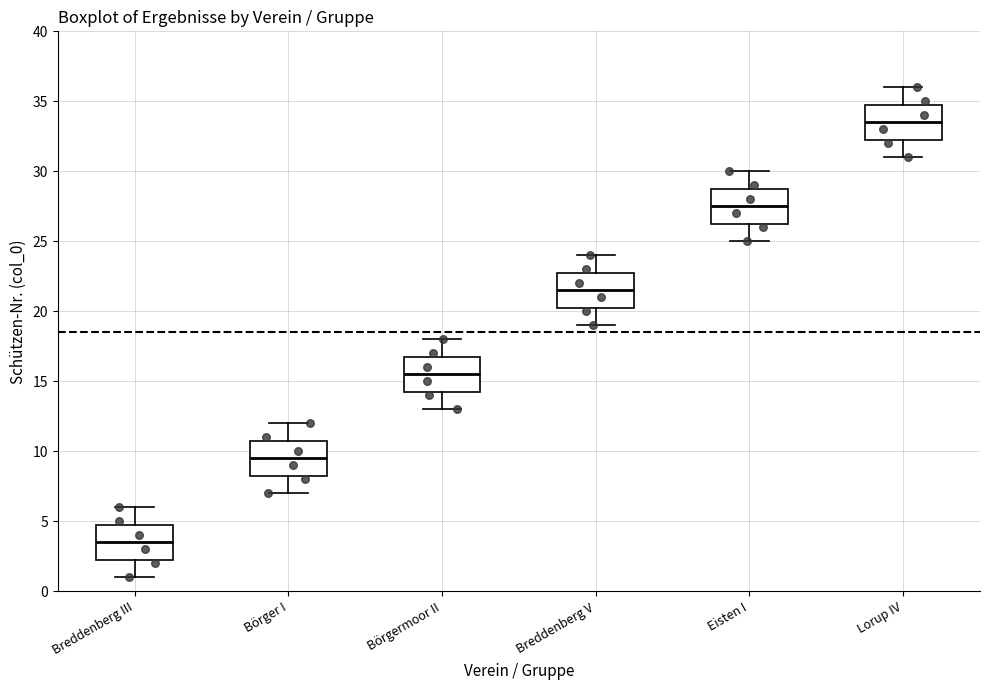

Where does the upper whisker of the box for Börgermoor II end on the y-axis? The values are not printed on the chart, so give them approximately, as read against the axis.

18.0